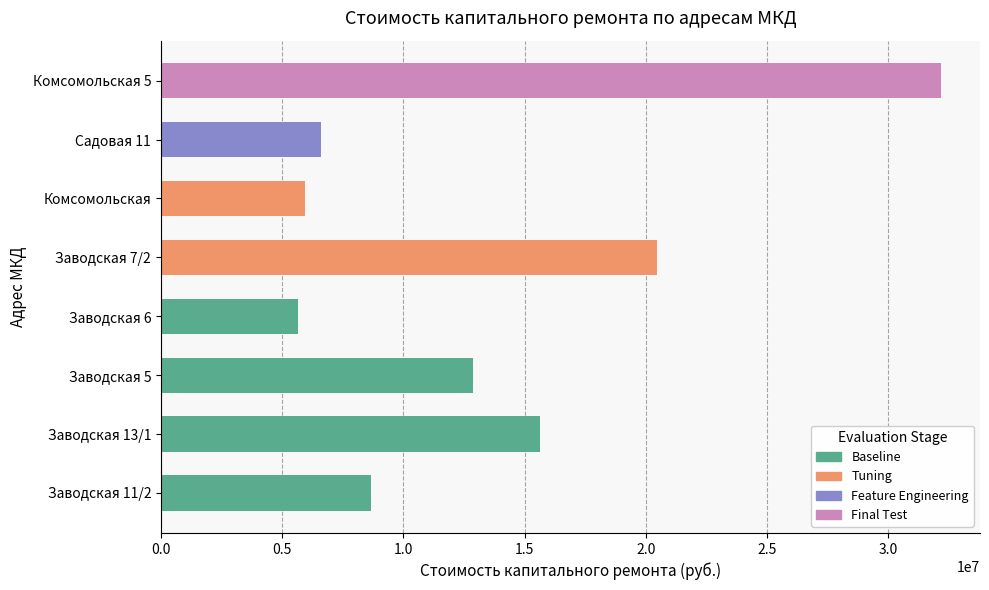

What is the change in value from Заводская 5 to Садовая 11?

-6245081.3